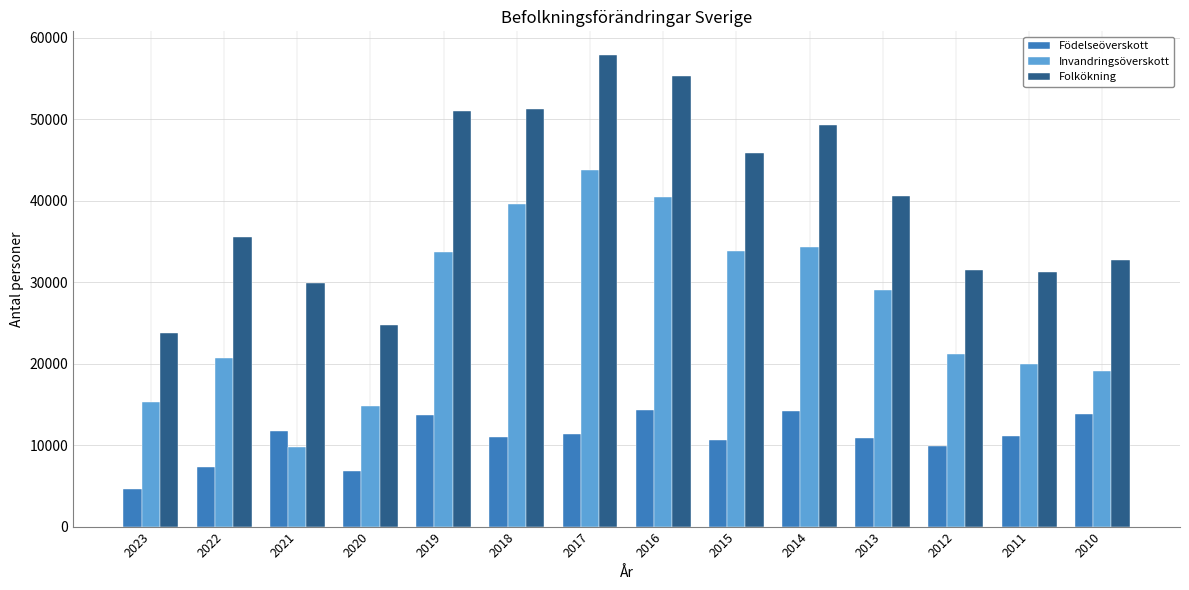

Between 2020 and 2018, which series saw the biggest shift?

Folkökning